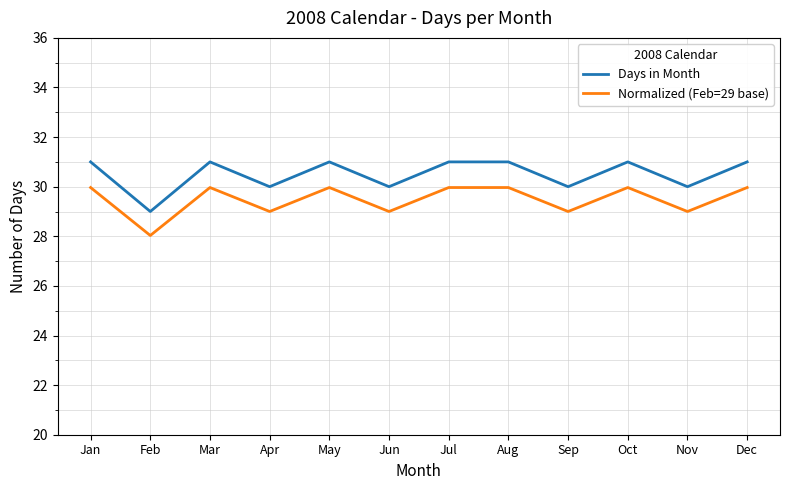

What are all the series names shown in the legend?

Days in Month, Normalized (Feb=29 base)